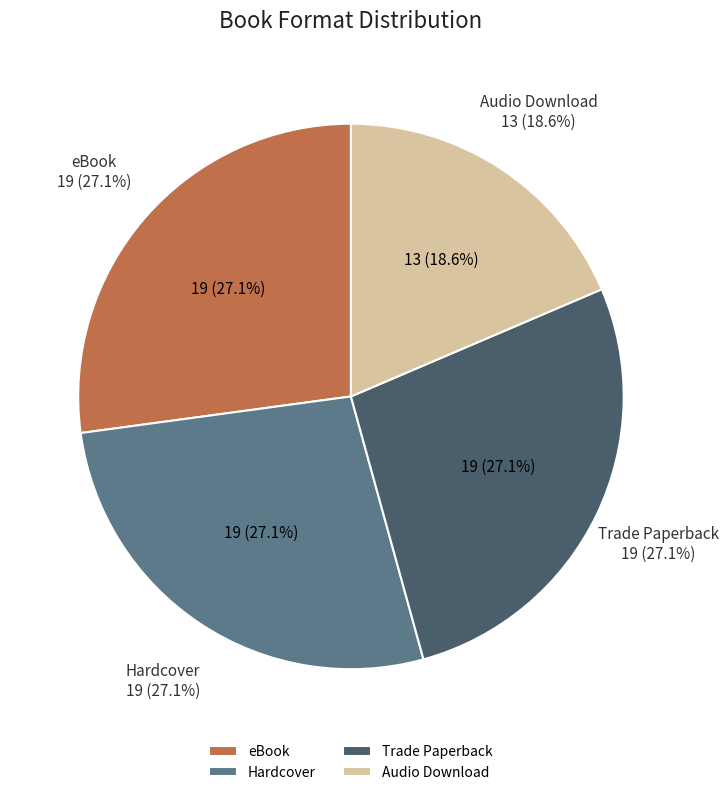

Which slice is the largest?

eBook